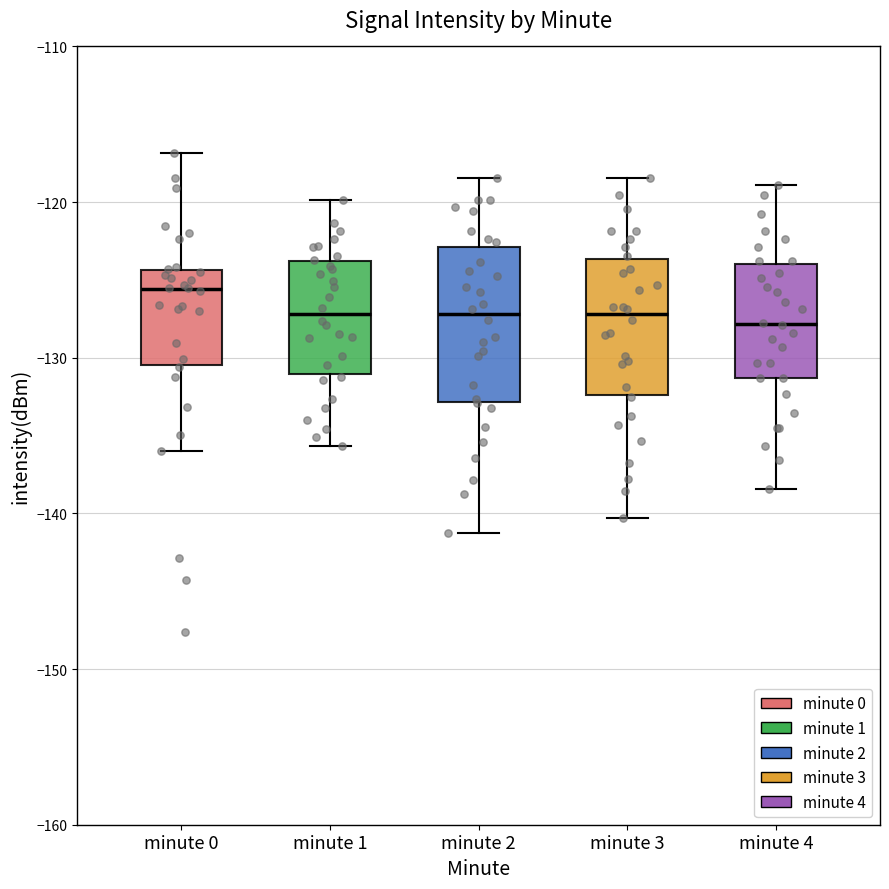

Where does the median line of the box for minute 2 sit on the y-axis? The values are not printed on the chart, so give them approximately, as read against the axis.

-127